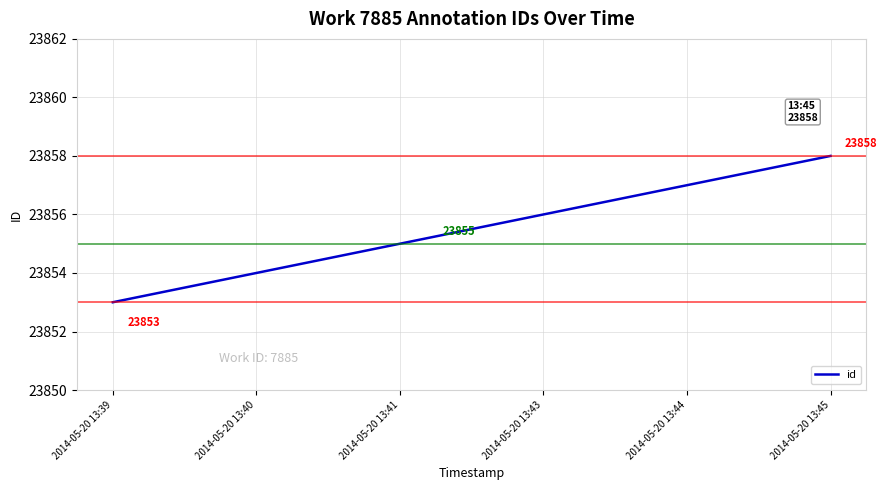

Is this an area chart (filled region under the line)?

No